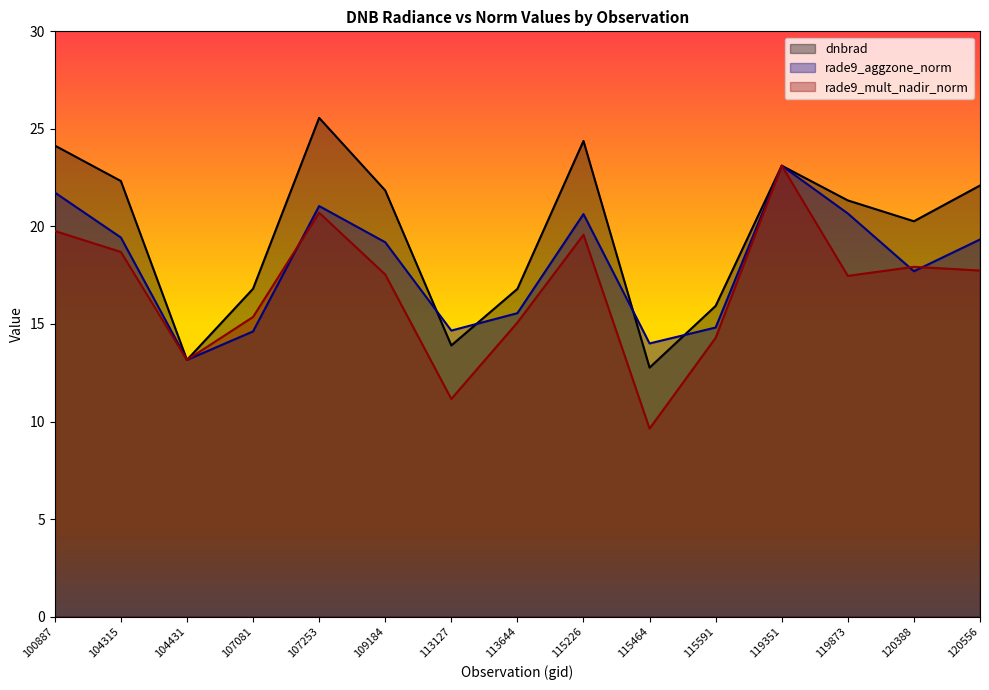

What is the minimum value shown in the chart?

9.6